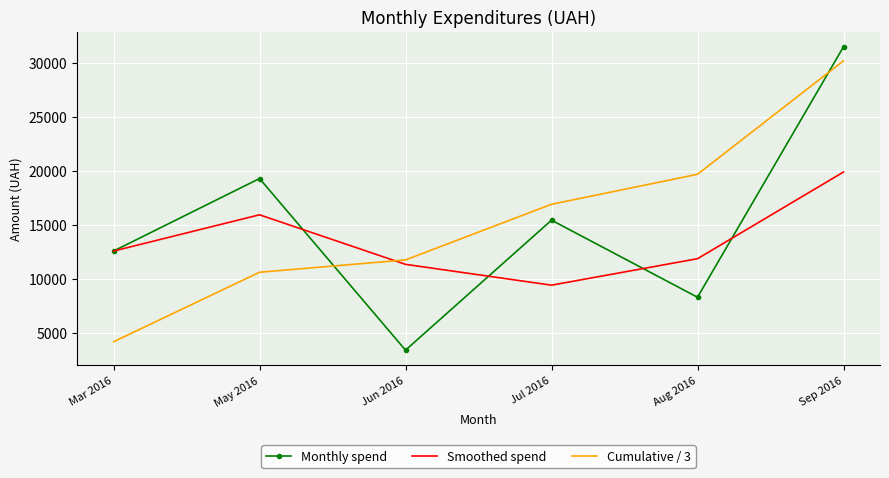

How many times do Cumulative / 3 and Smoothed spend cross each other?

1